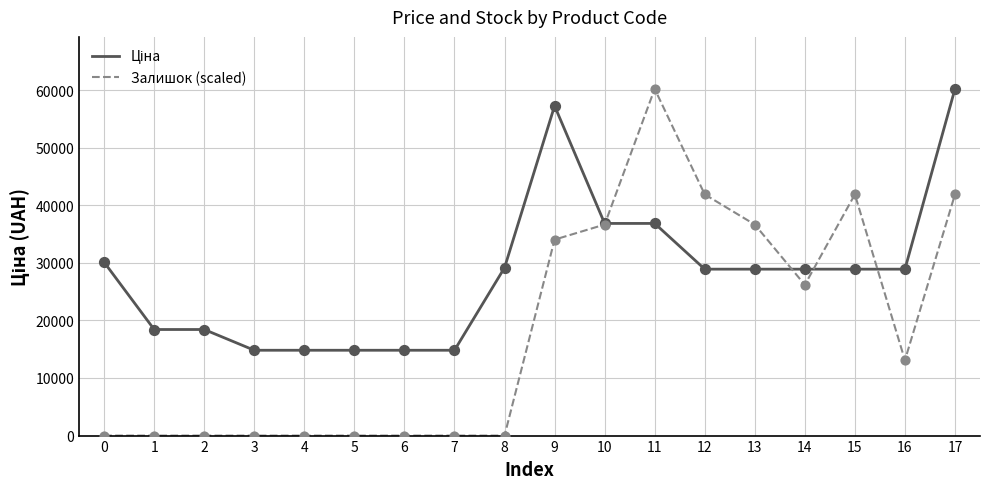

What is the total value across all series at 5?

14817.6